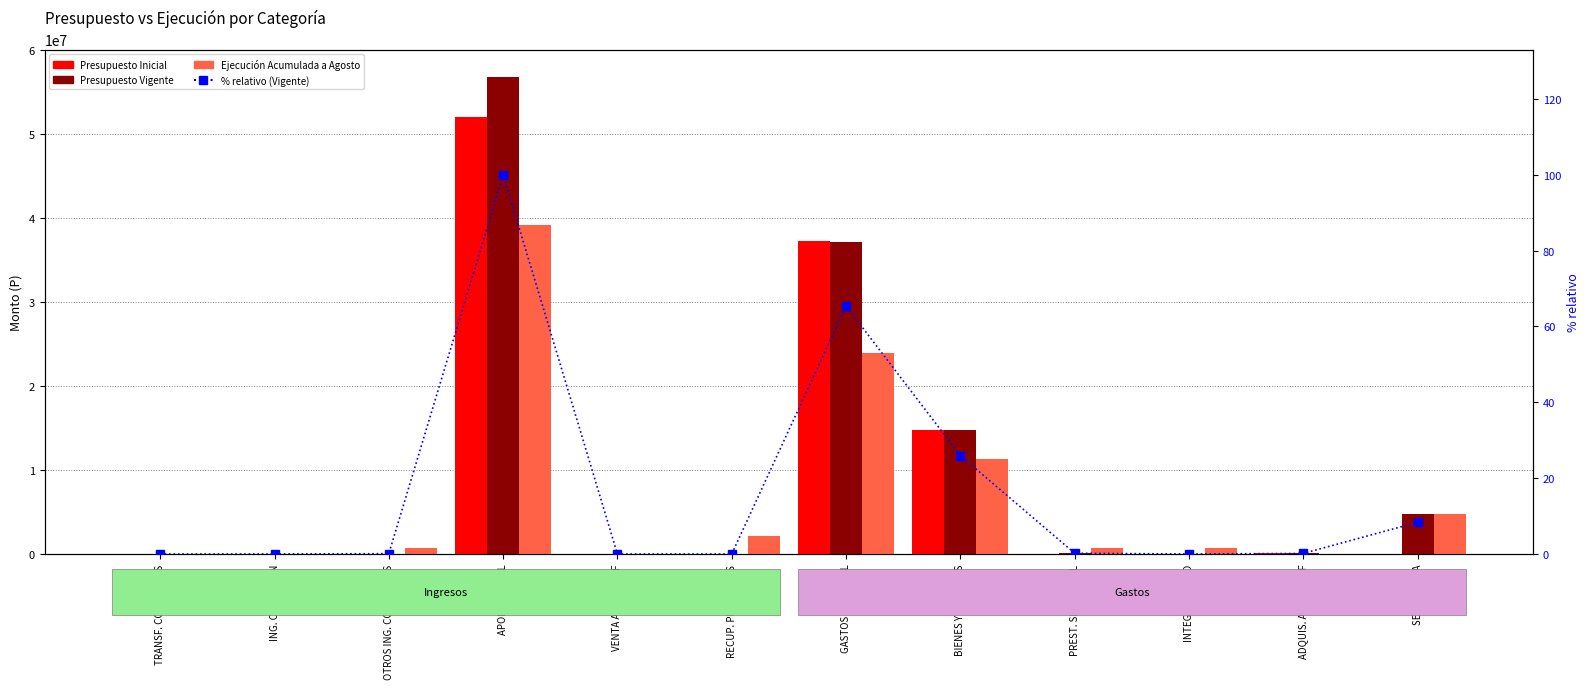

Read the Ejecución Acumulada a Agosto value at SERV. DEUDA.

4736734.0